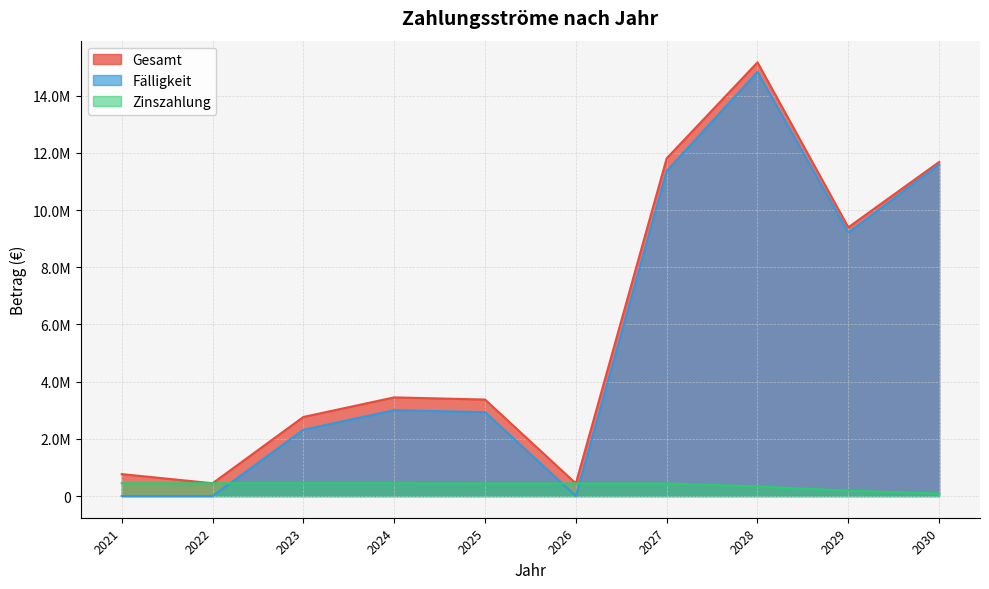

The value of Gesamt at 2023 is 4549050.3. True or false?

False